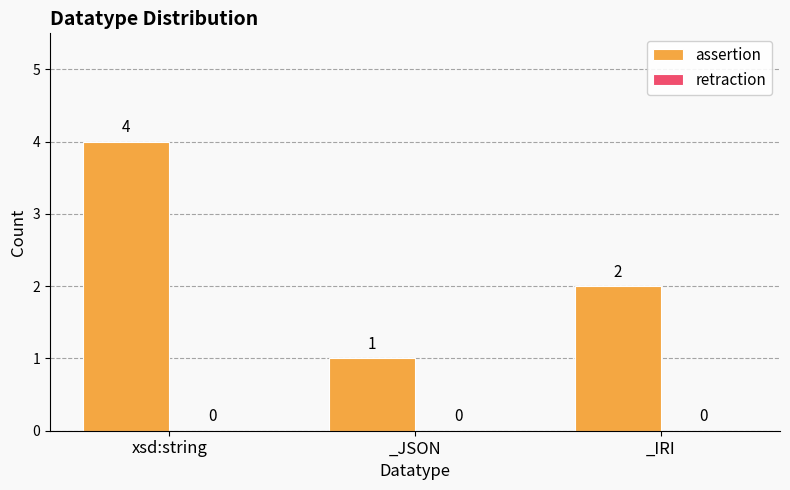

Which label corresponds to the largest value in the chart?

xsd:string